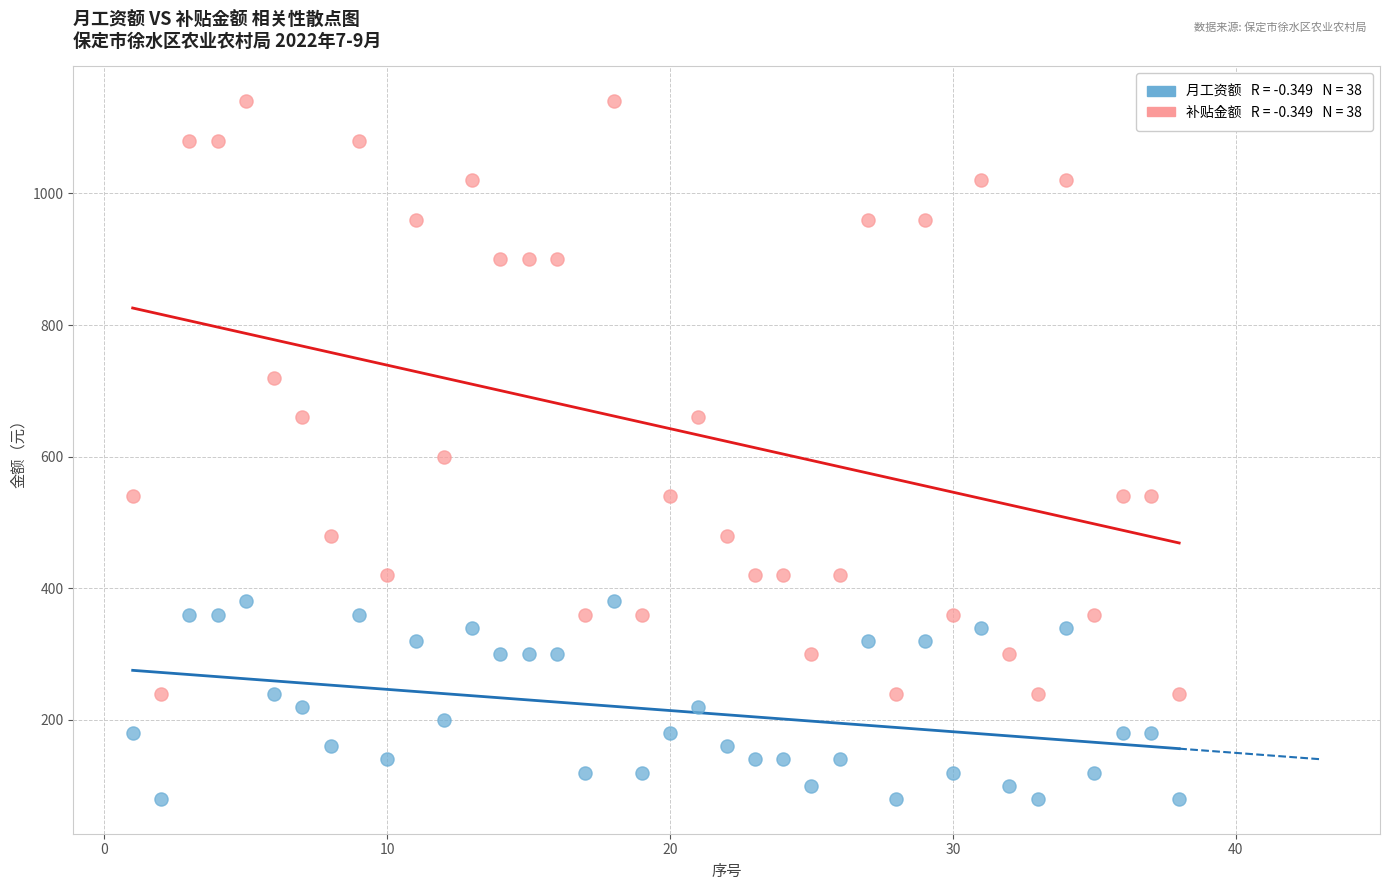

Across all data points, what is the range of Y values (max minus min)?

1060